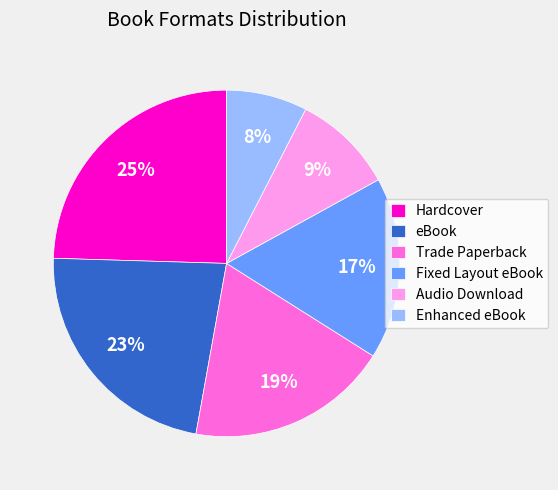

To the nearest percent, what percentage of the pie is Hardcover?

25%